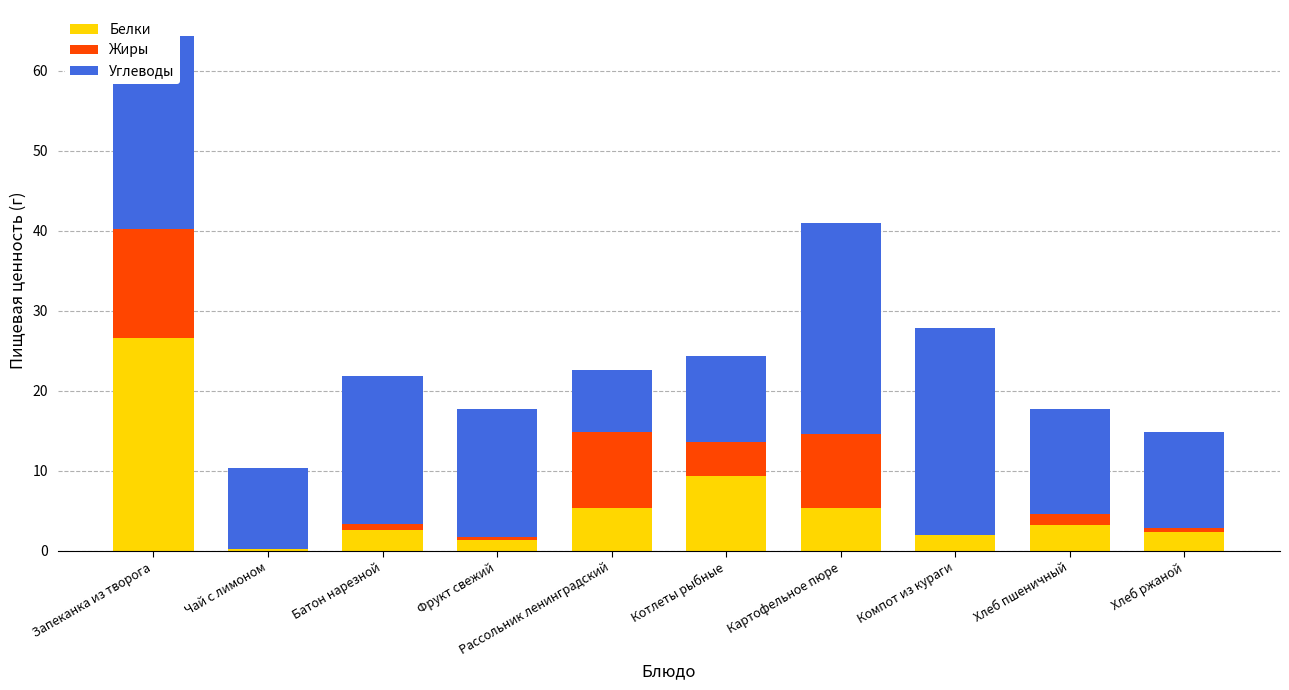

Which category has the highest value in the Белки series?

Запеканка из творога